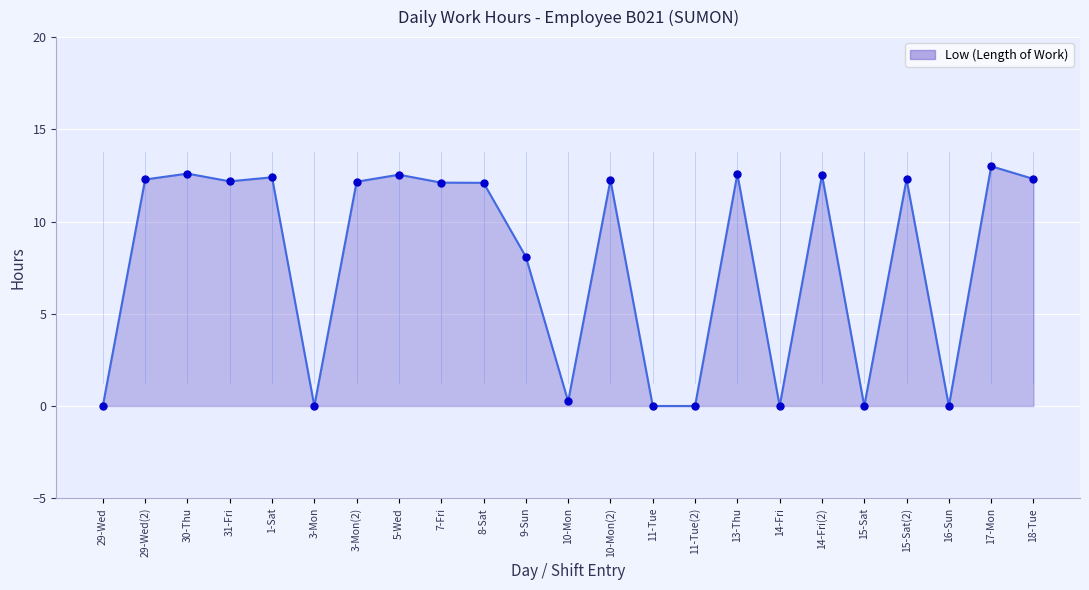

Between 31-Fri and 5-Wed, which is larger?

5-Wed